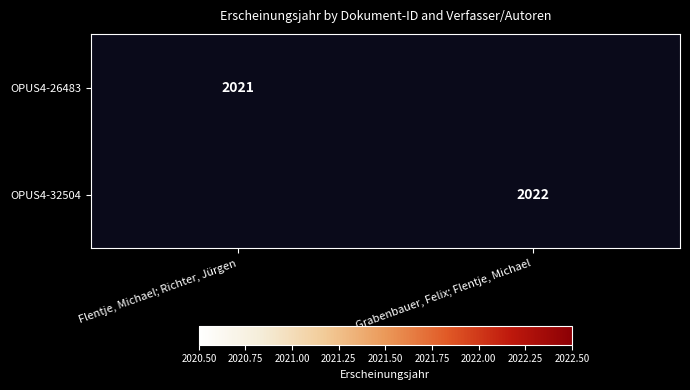

The OPUS4-26483 series shows 2662 at Flentje, Michael; Richter, Jürgen. True or false?

False